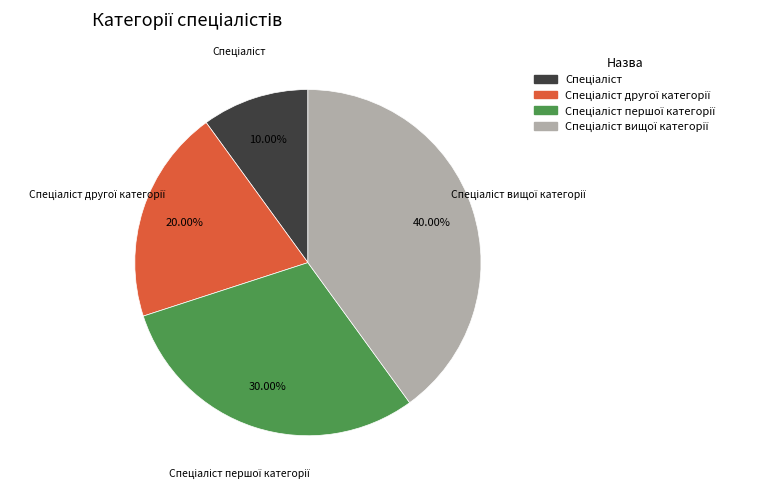

Is there a majority slice in this chart?

No